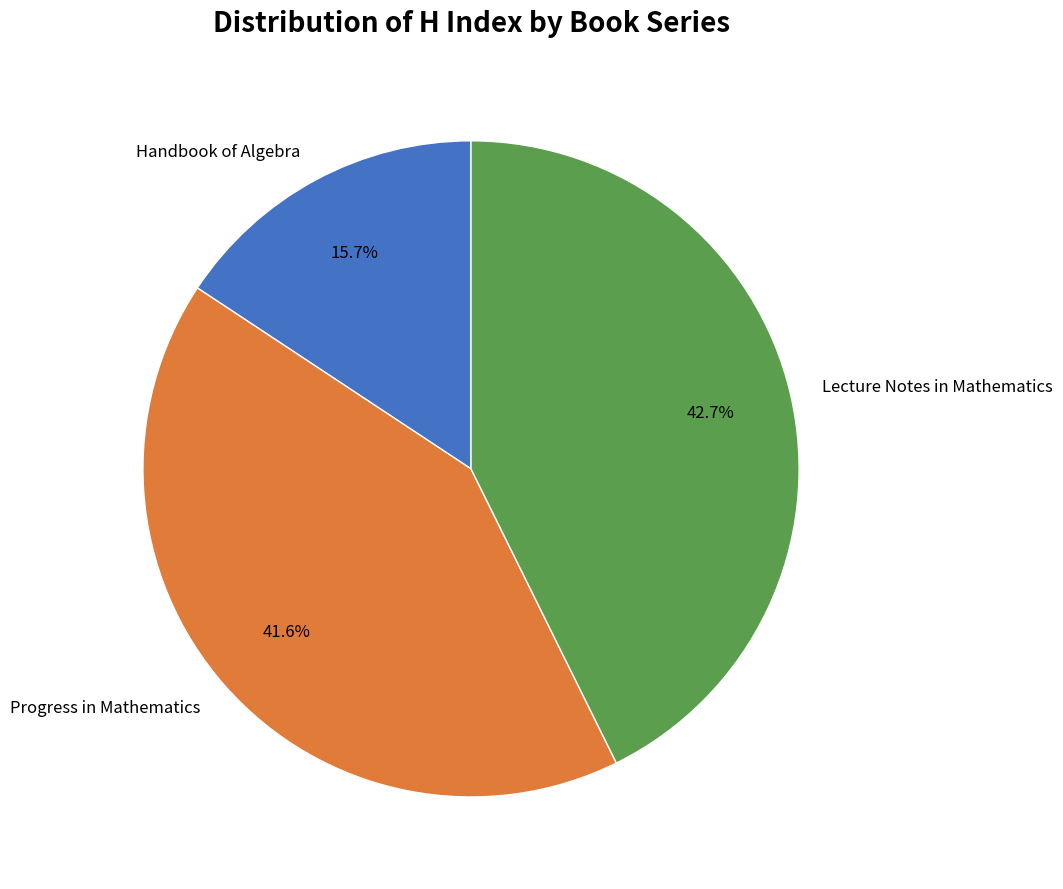

Is it true that Lecture Notes in Mathematics is 43% of the pie?

True